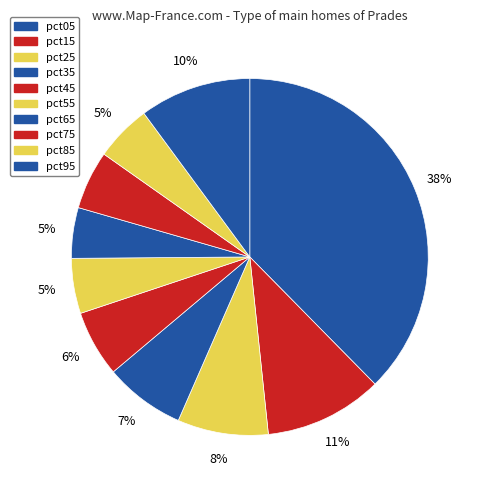

Rank the categories by value from highest to lowest.

pct05, pct15, pct95, pct25, pct35, pct45, pct75, pct85, pct55, pct65